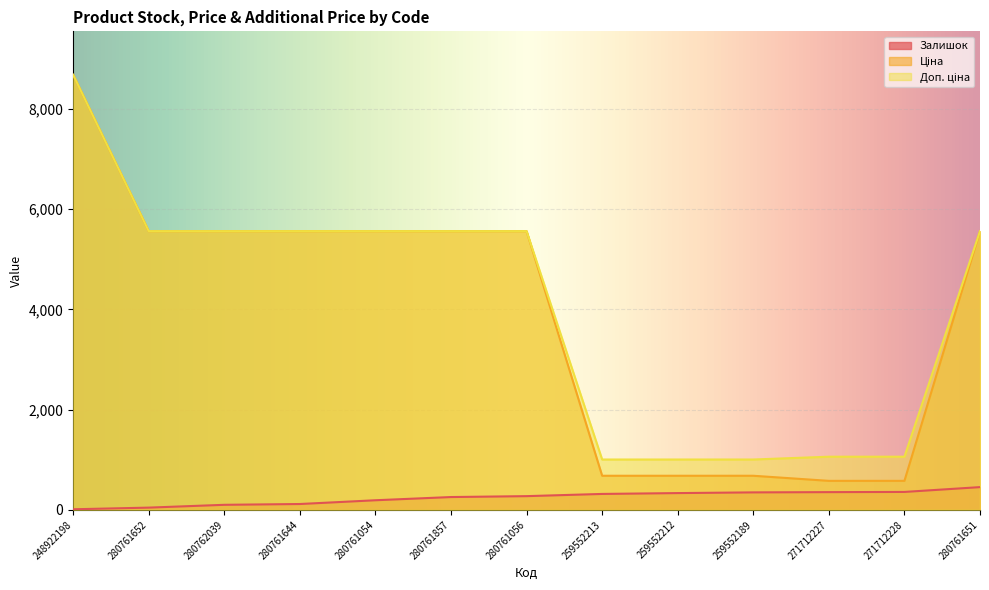

The value of Ціна at 280761651 is 2761.8. True or false?

False